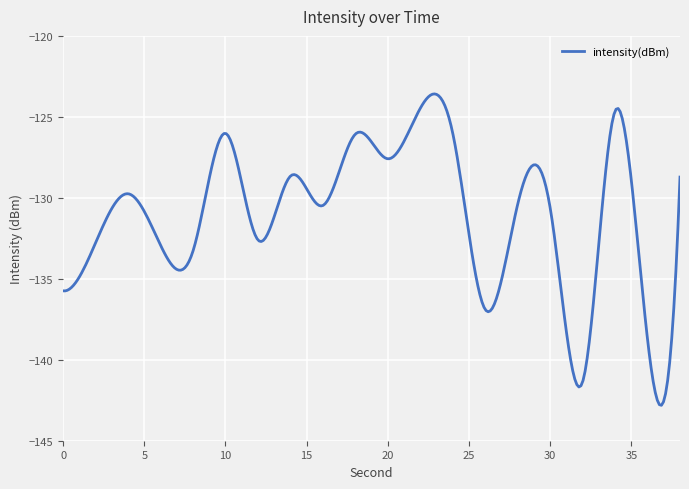

What is the smallest value displayed?

-142.8